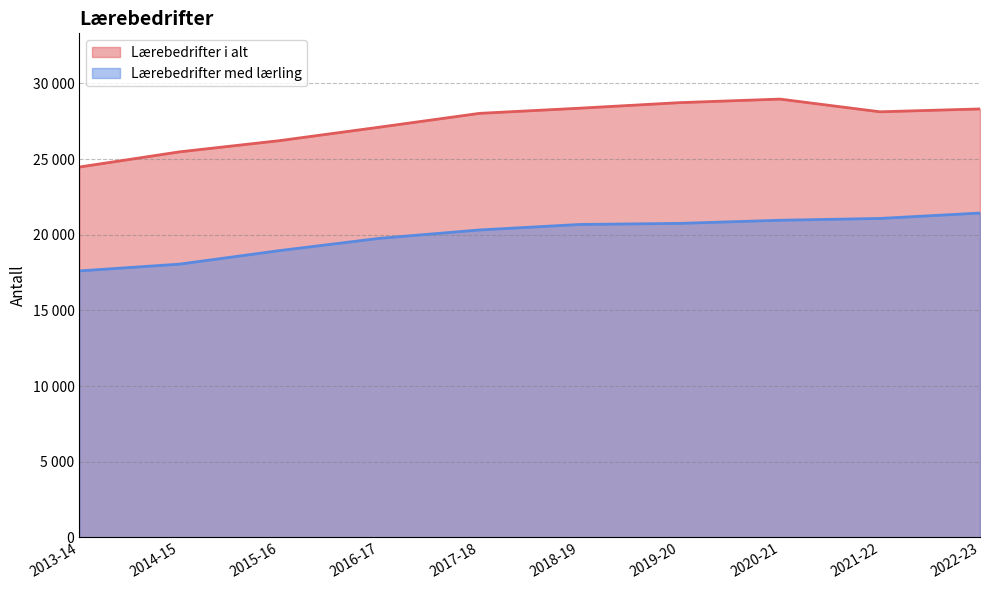

Between 2015-16 and 2022-23, which is larger?

2022-23